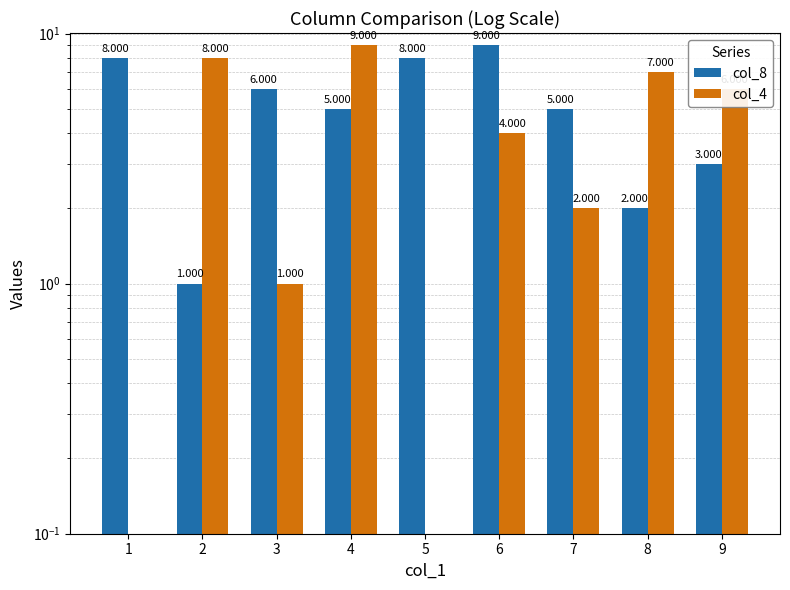

Rank the categories by col_8 value from lowest to highest.

2, 8, 9, 4, 7, 3, 1, 5, 6